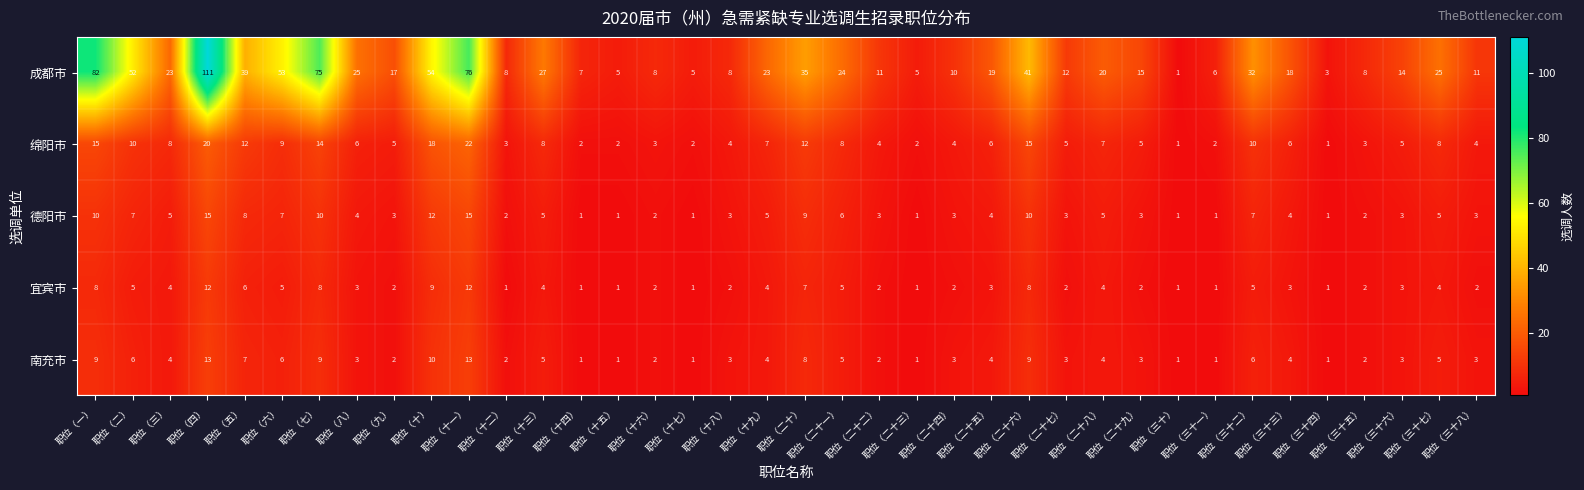

What is the sum of all 南充市 values?

169